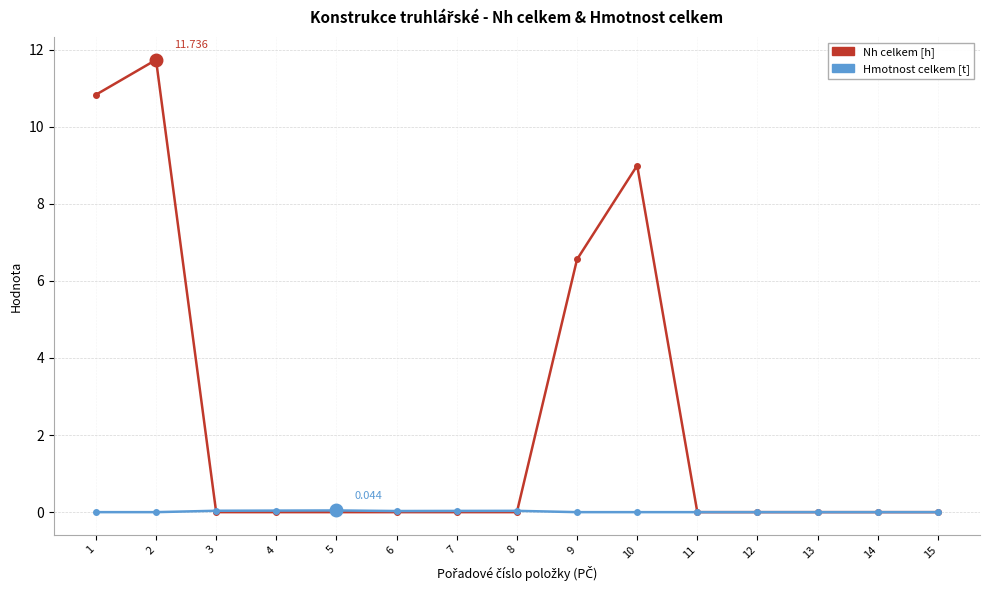

True or false: Nh celkem [h] has a value of 4.2 at 14.

False